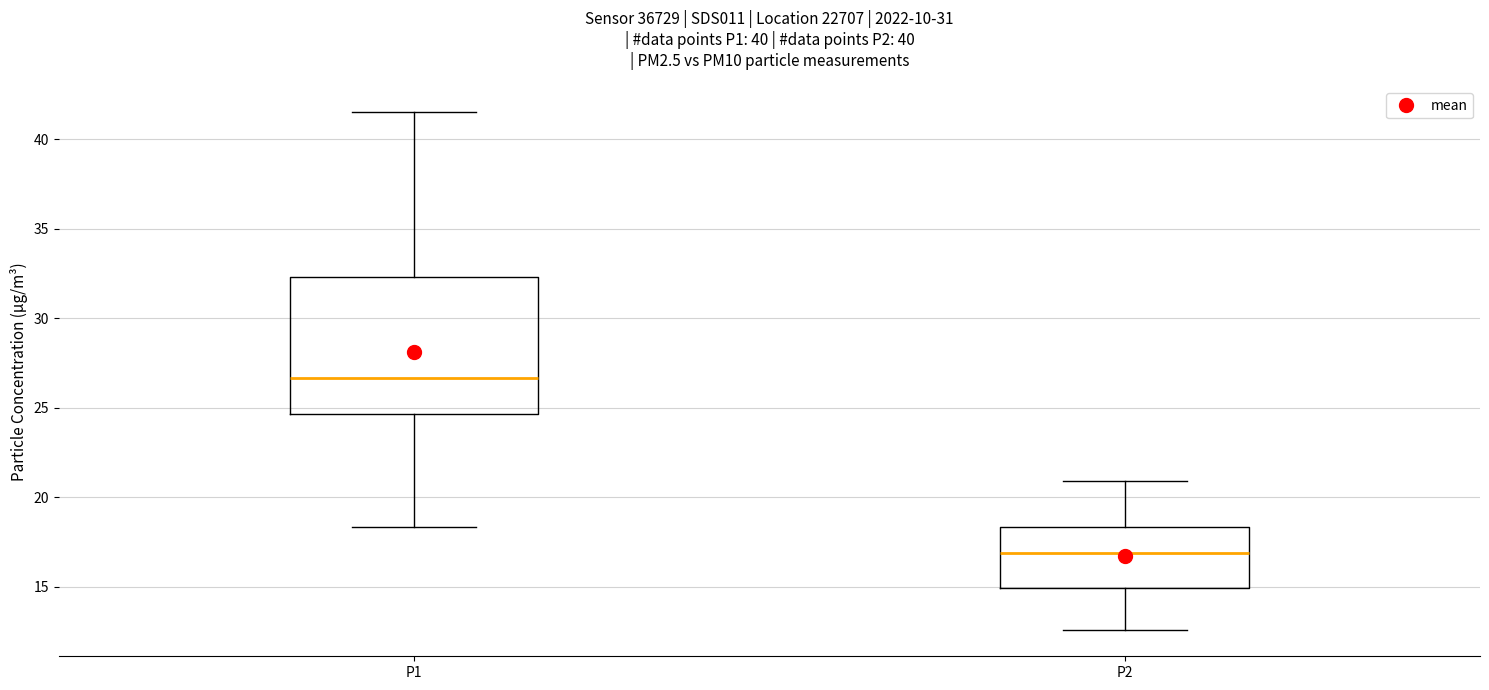

Which box has the lowest median line?

P2